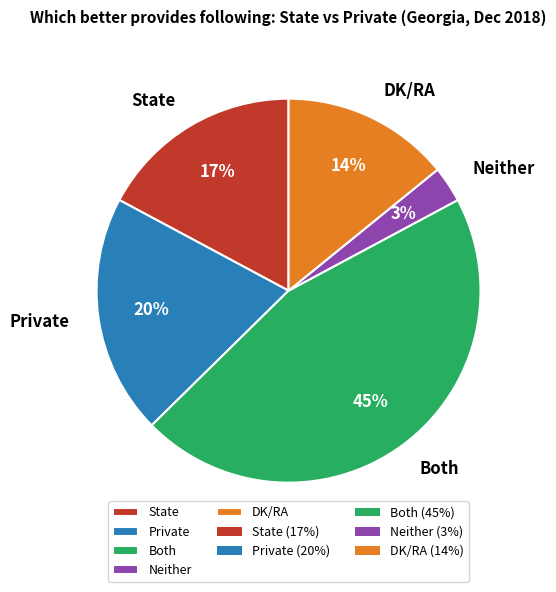

Is there a majority slice in this chart?

No